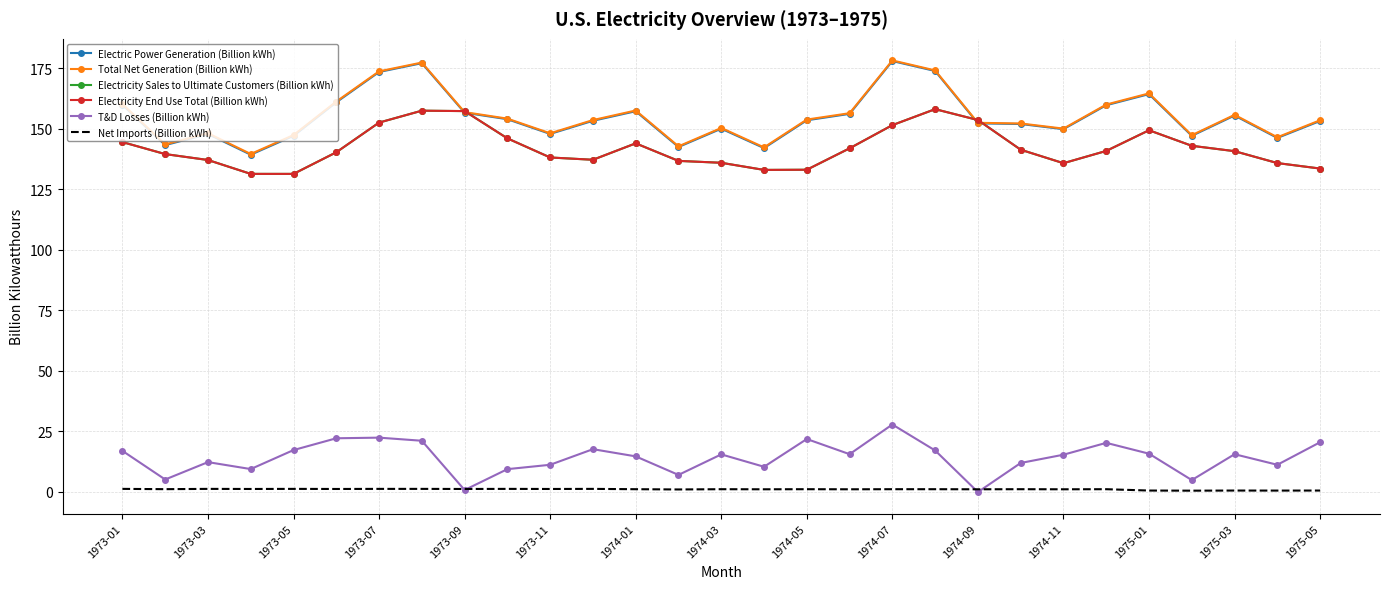

How many data points in Electricity Sales to Ultimate Customers (Billion kWh) are less than 140?

13